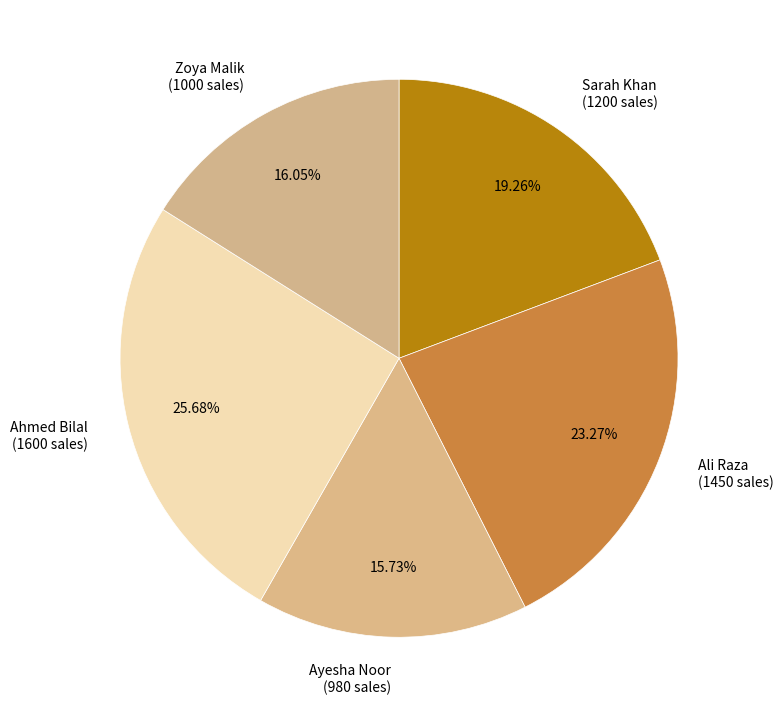

The Ayesha Noor slice represents 24% of the pie. True or false?

False